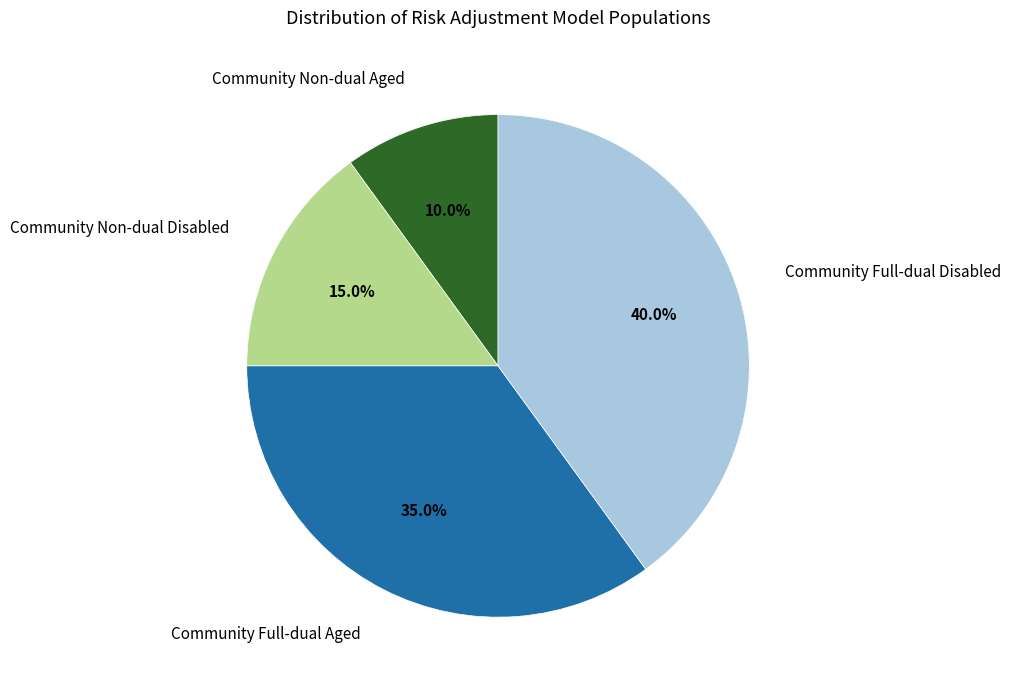

Is there a majority slice in this chart?

No